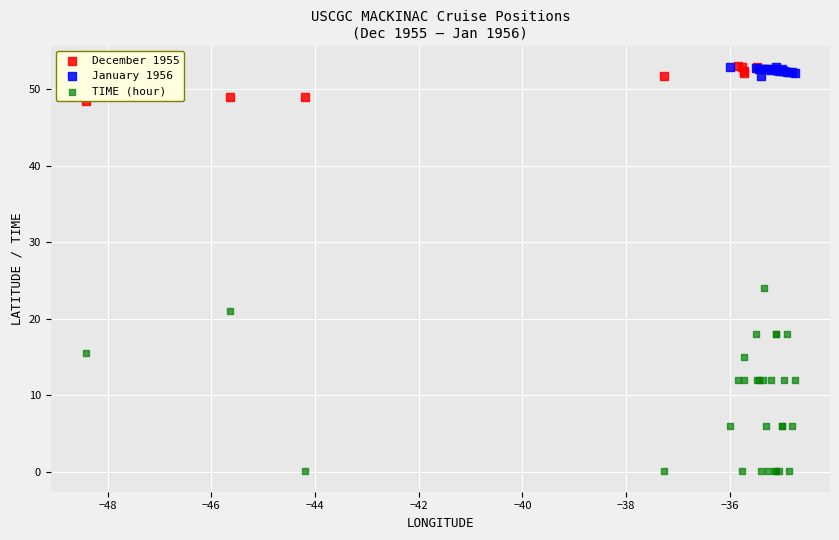

Which series has the widest spread of Y values?

TIME (hour)